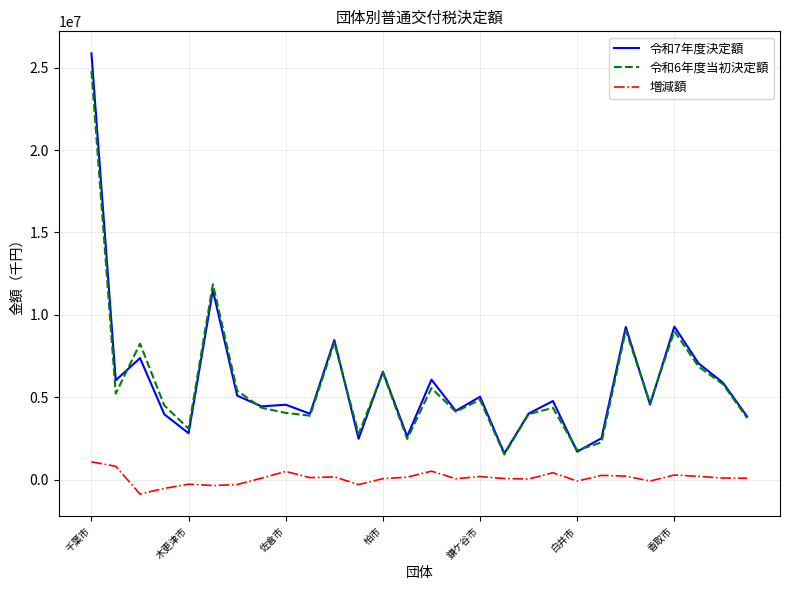

Which series has the widest spread of values?

令和7年度決定額